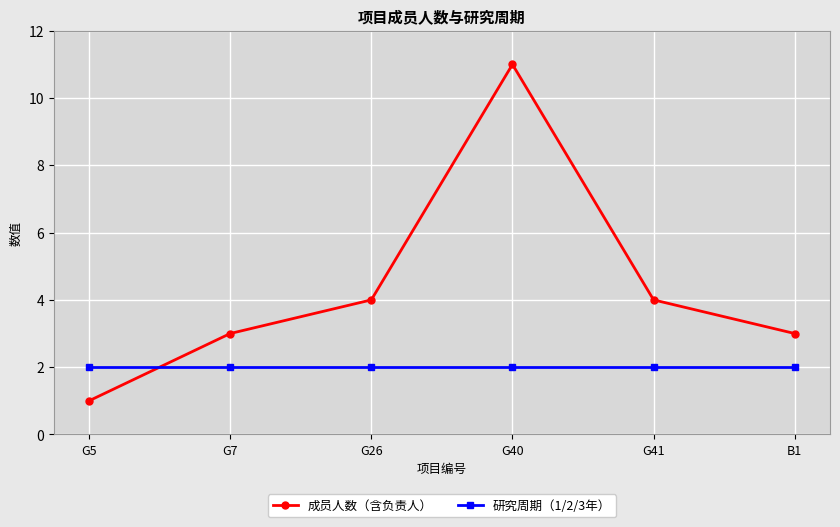

True or false: 成员人数（含负责人） and 研究周期（1/2/3年） intersect in this chart.

True